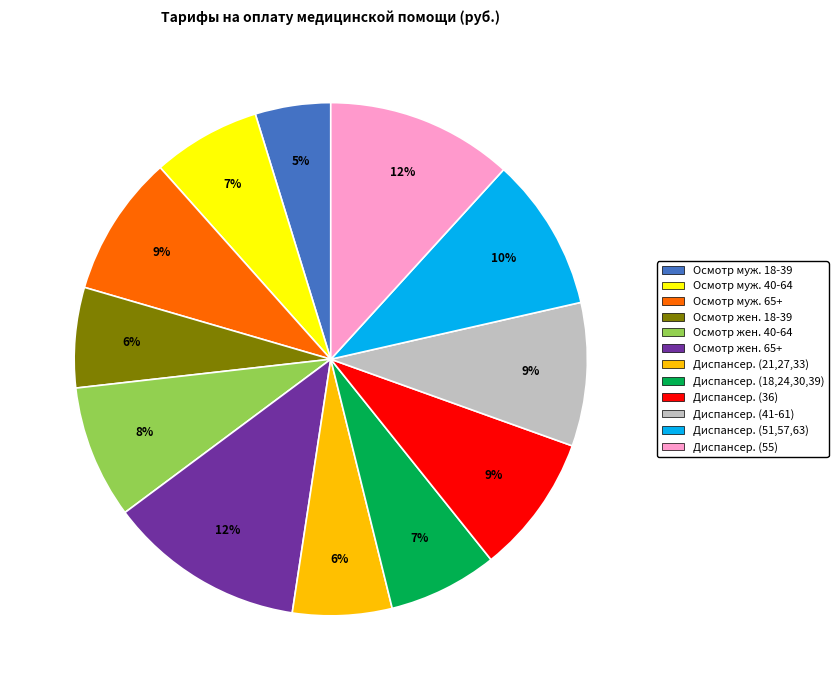

To the nearest percent, what is the average slice percentage?

8%